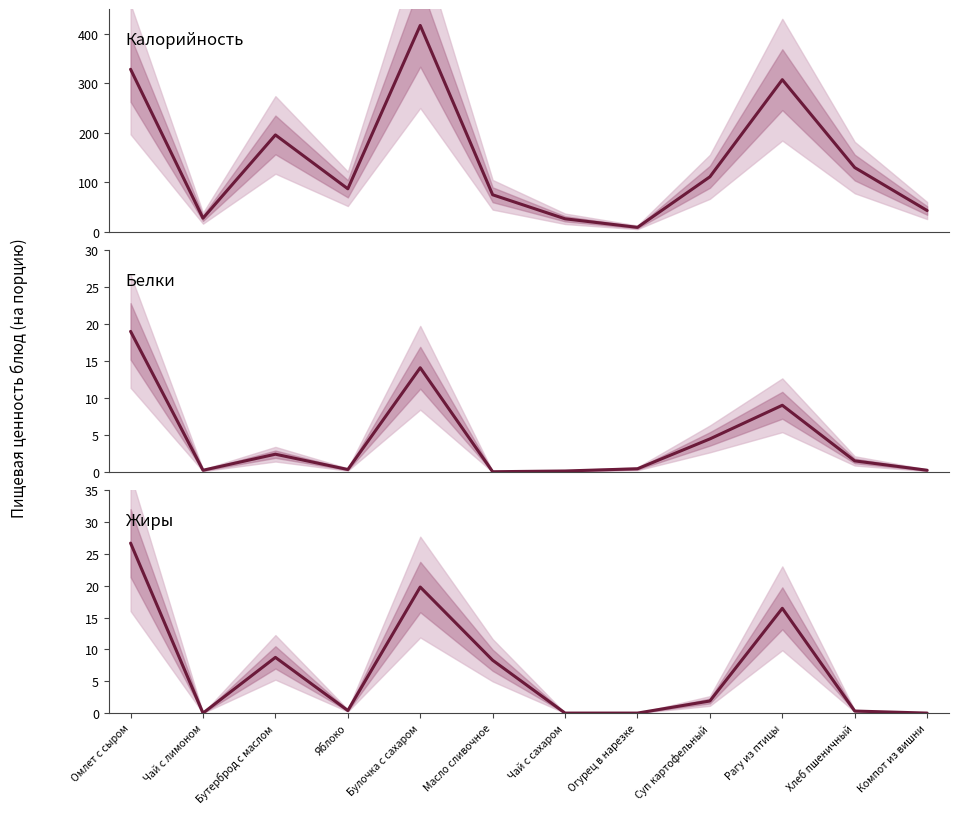

What is the label of the 7th point from the left?

Чай с сахаром